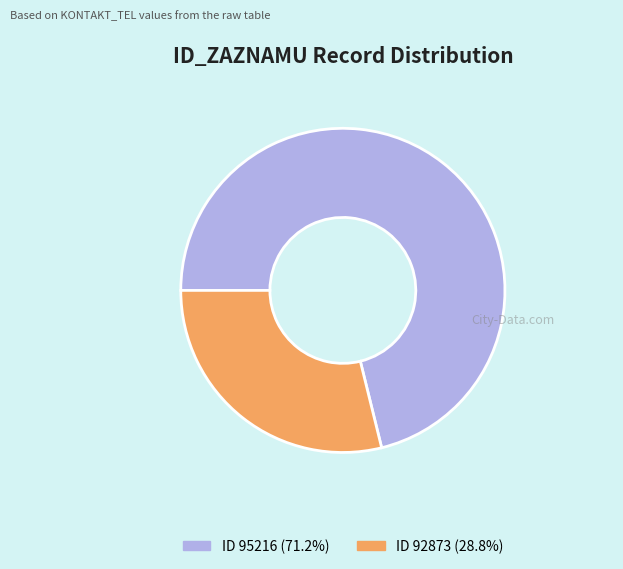

Is ID 92873 (28.8%) the majority of the pie?

No